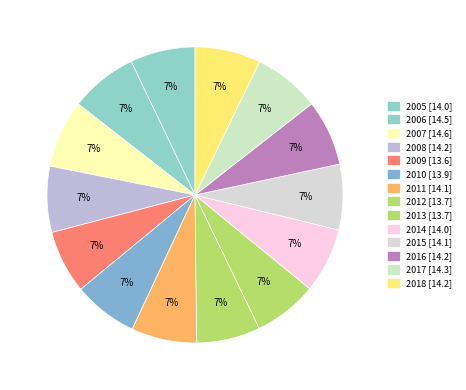

Approximately how many times larger is the value at 2008 compared to 2014?

1.0